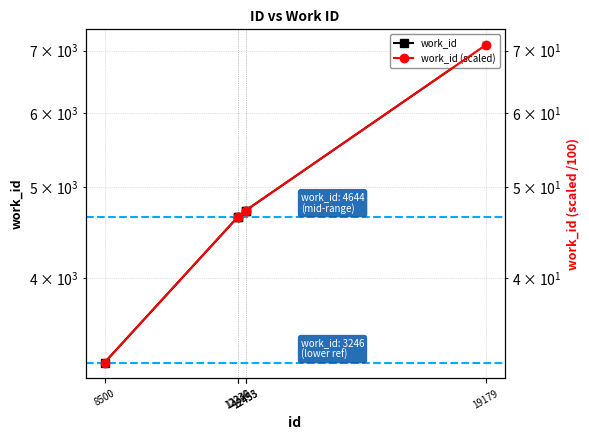

What is the maximum value for work_id?

7095.0